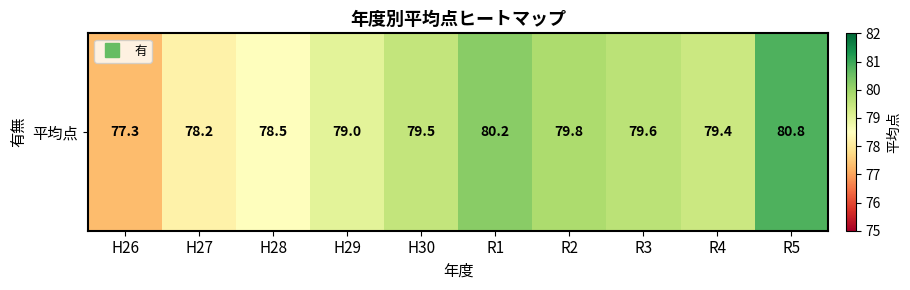

What is the change in value from H28 to R3?

+1.1